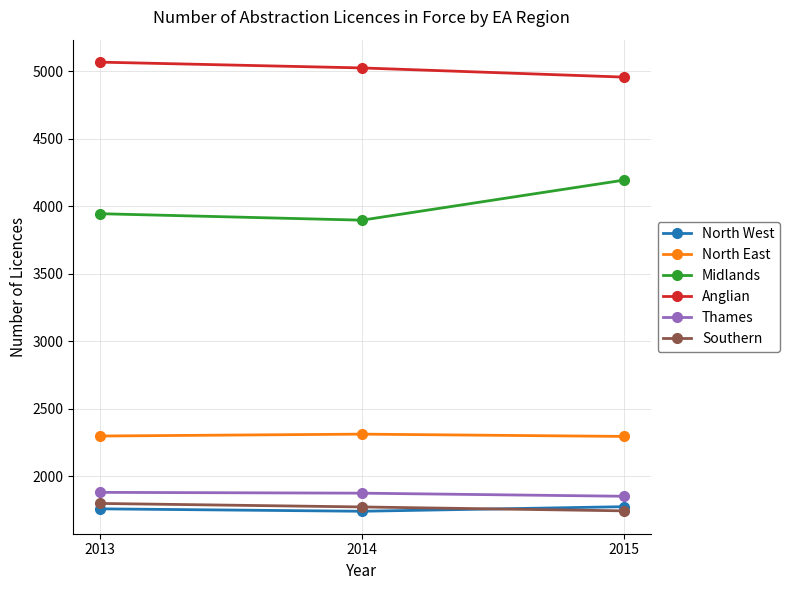

What is the total value across all series at 2013?

16747